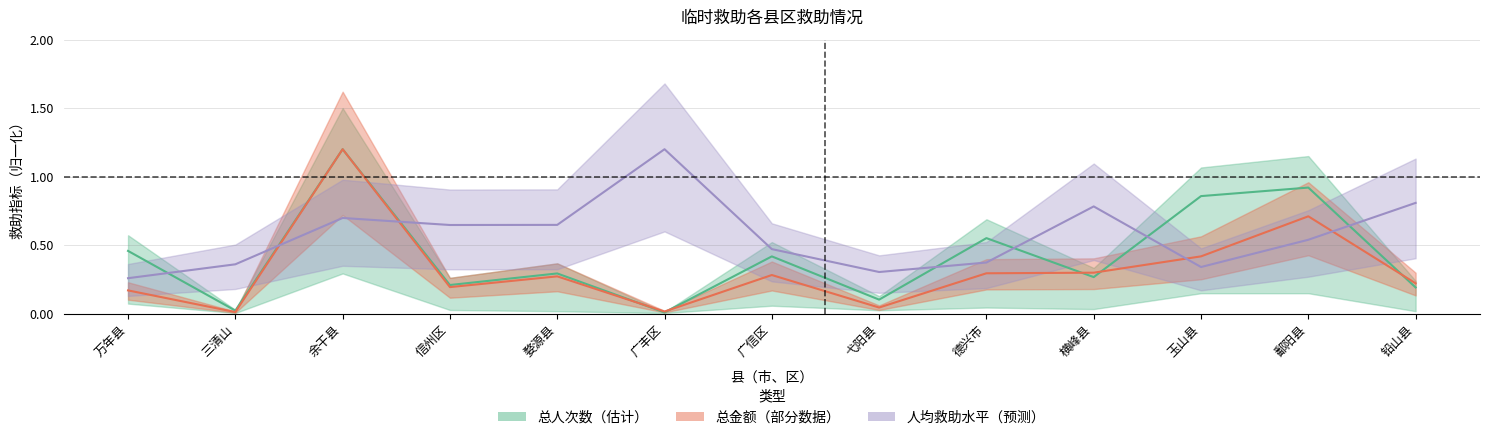

True or false: 总人次数 has a value of 0.3 at 横峰县.

True